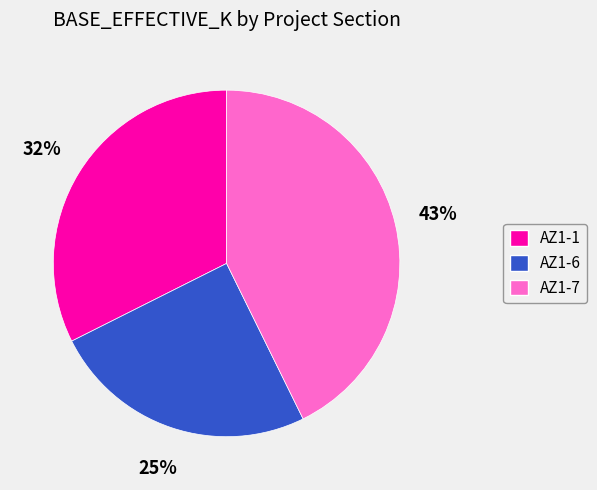

Between AZ1-7 and AZ1-6, which is larger?

AZ1-7